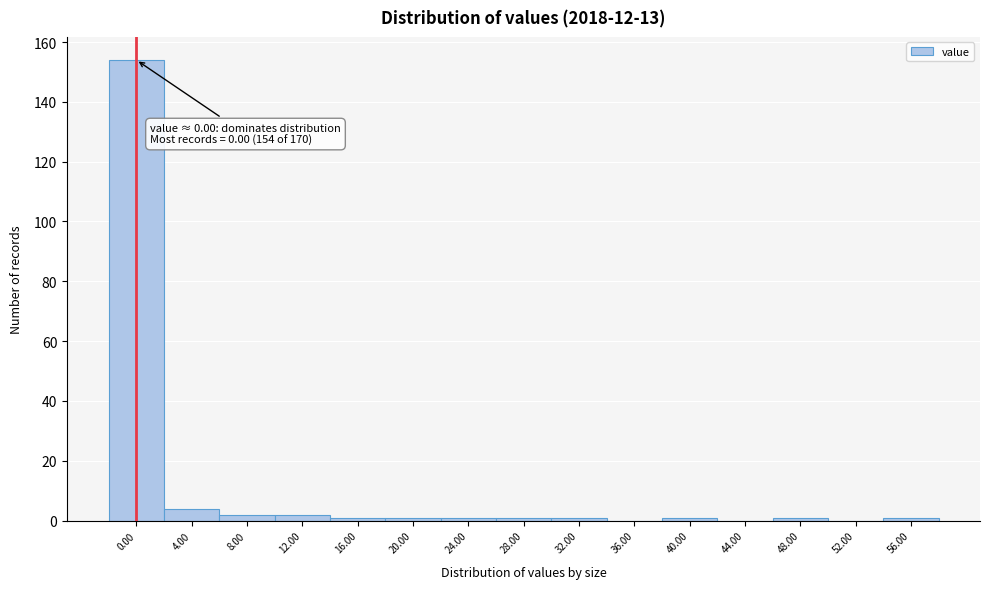

Reading left to right, extract all data points from this chart.

0.00=154	4.00=4	8.00=2	12.00=2	16.00=1	20.00=1	24.00=1	28.00=1	32.00=1	36.00=0	40.00=1	44.00=0	48.00=1	52.00=0	56.00=1